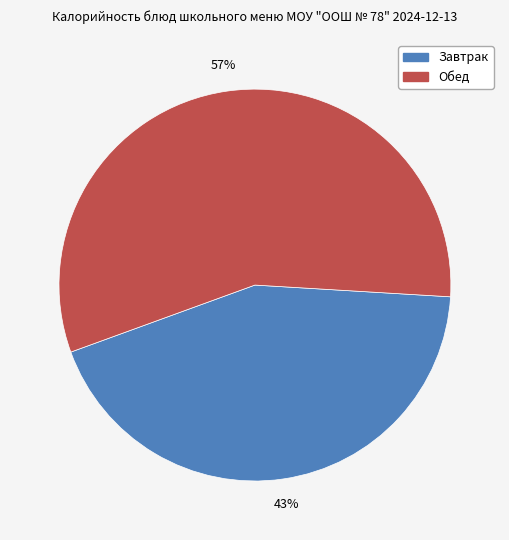

Is there a majority slice in this chart?

Yes